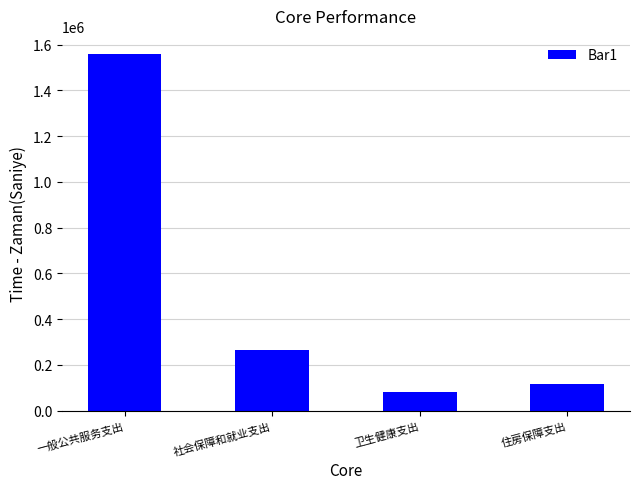

Count the number of data series in this chart.

1